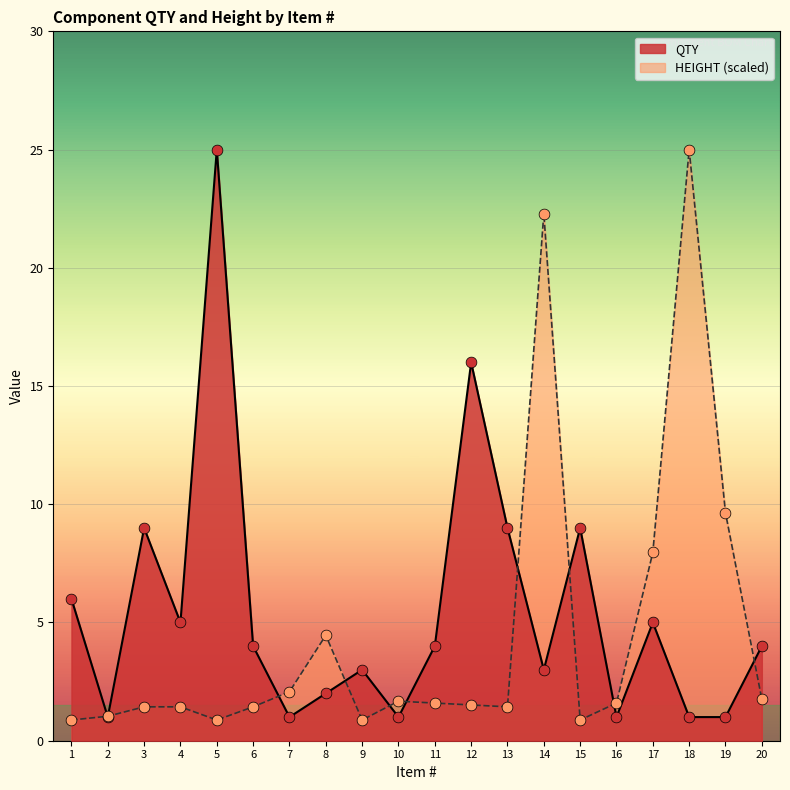

What is the total value across all series at 8?

6.5